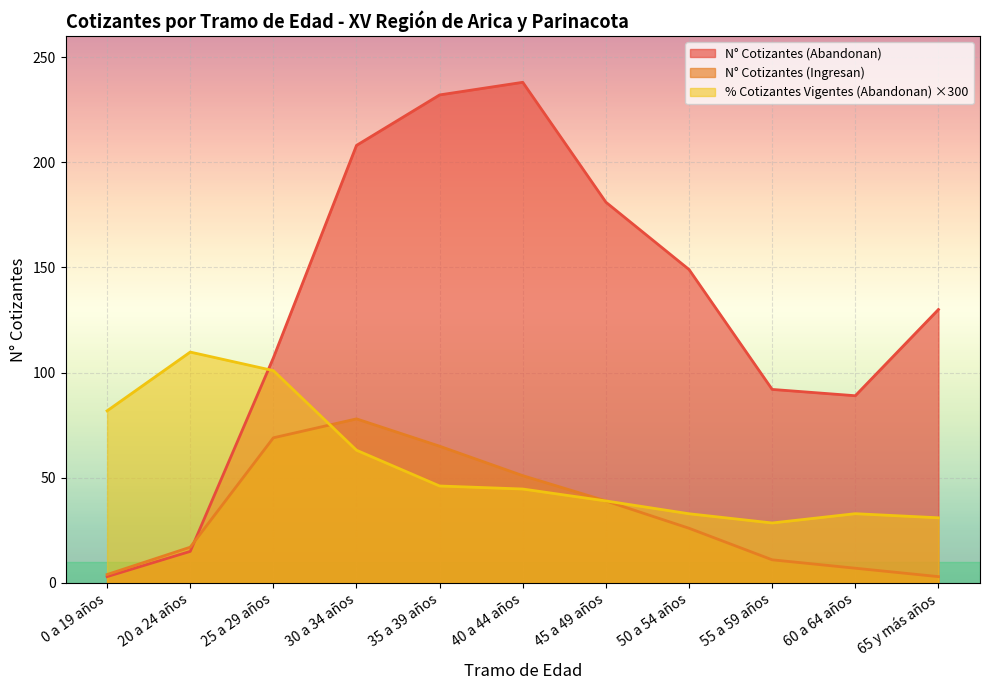

Where is the first local maximum for N° Cotizantes (Ingresan)?

30 a 34 años